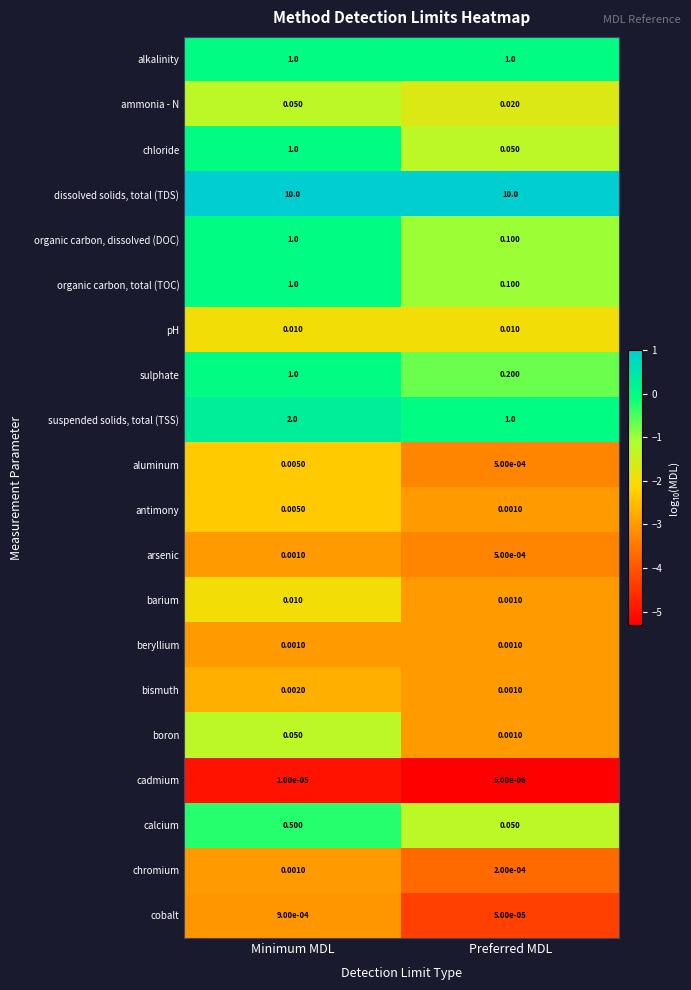

Which series has the widest spread of values?

suspended solids, total (TSS)